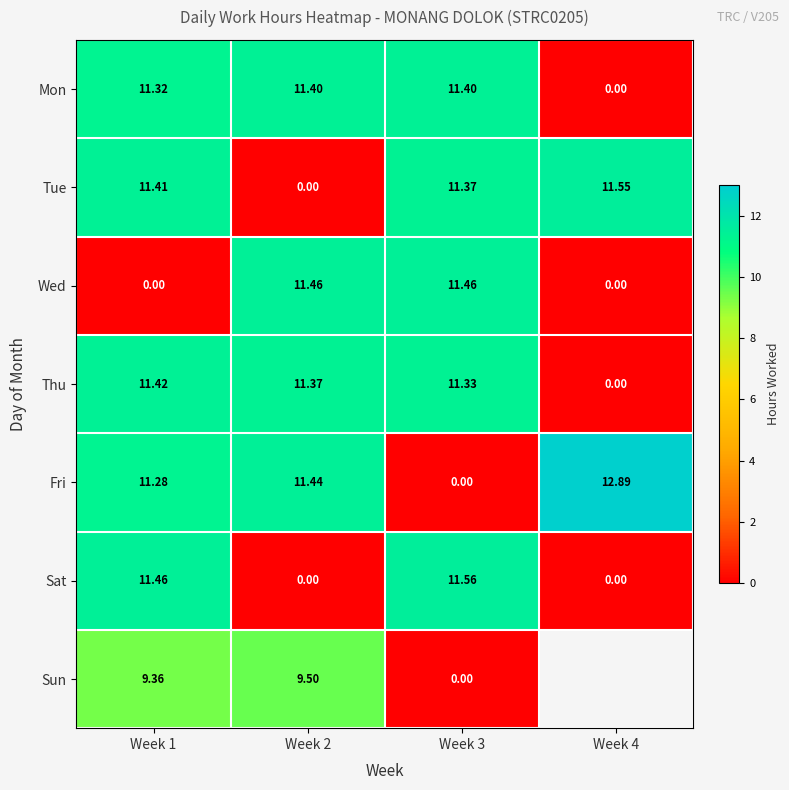

Is the value of Mon at Week 1 greater than the value of Thu at Week 4?

Yes